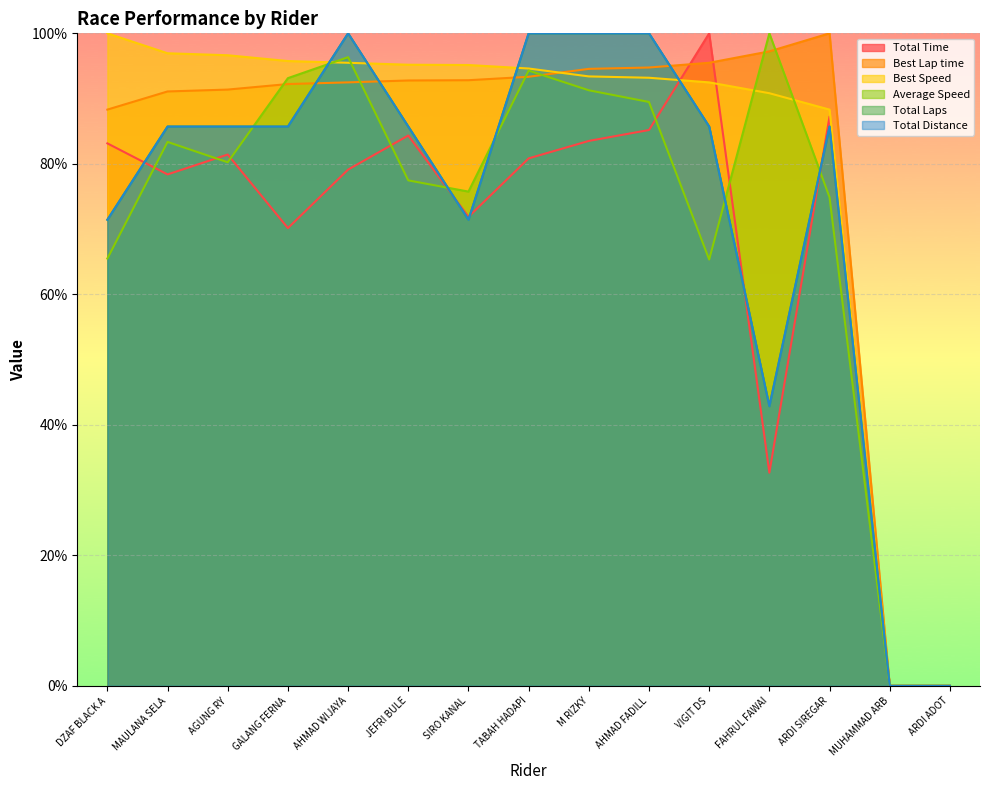

What is the difference between the highest and lowest values at FAHRUL FAWAI?

67.3